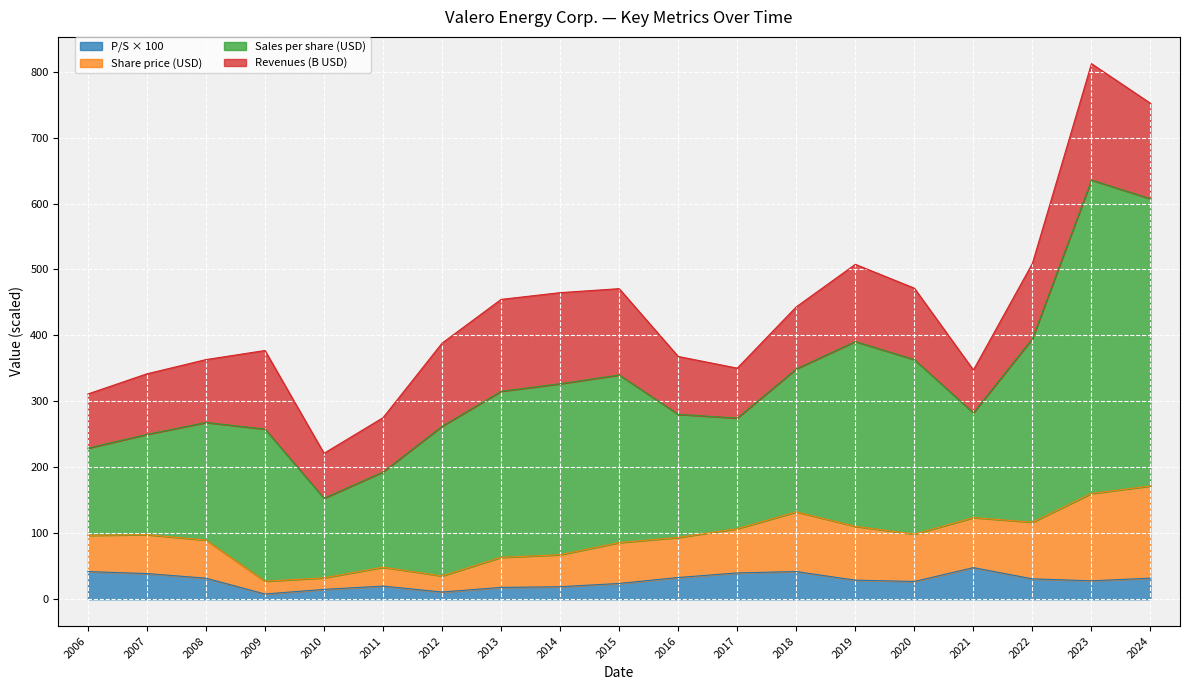

What is the maximum value for P/S × 100?

48.0